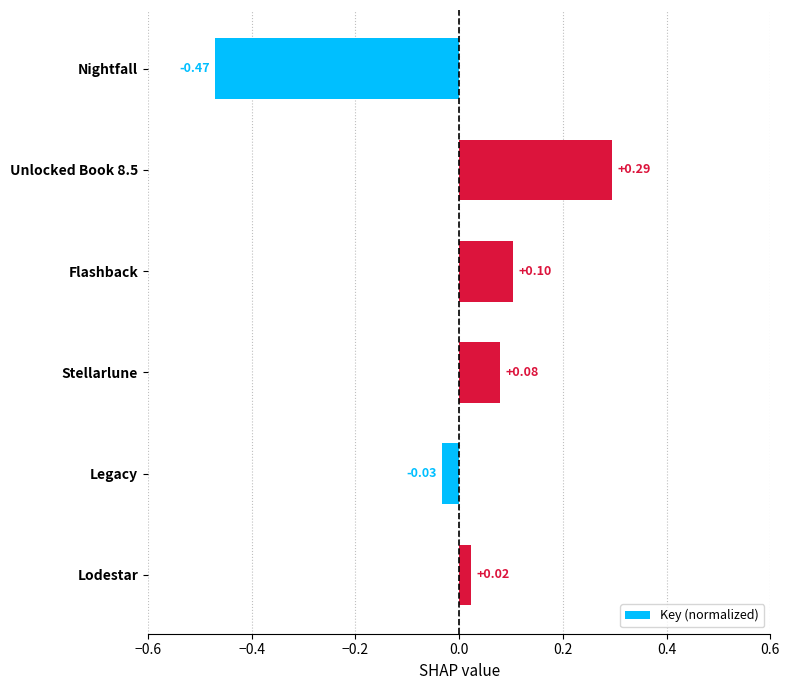

What is the difference between the maximum and minimum values?

0.8